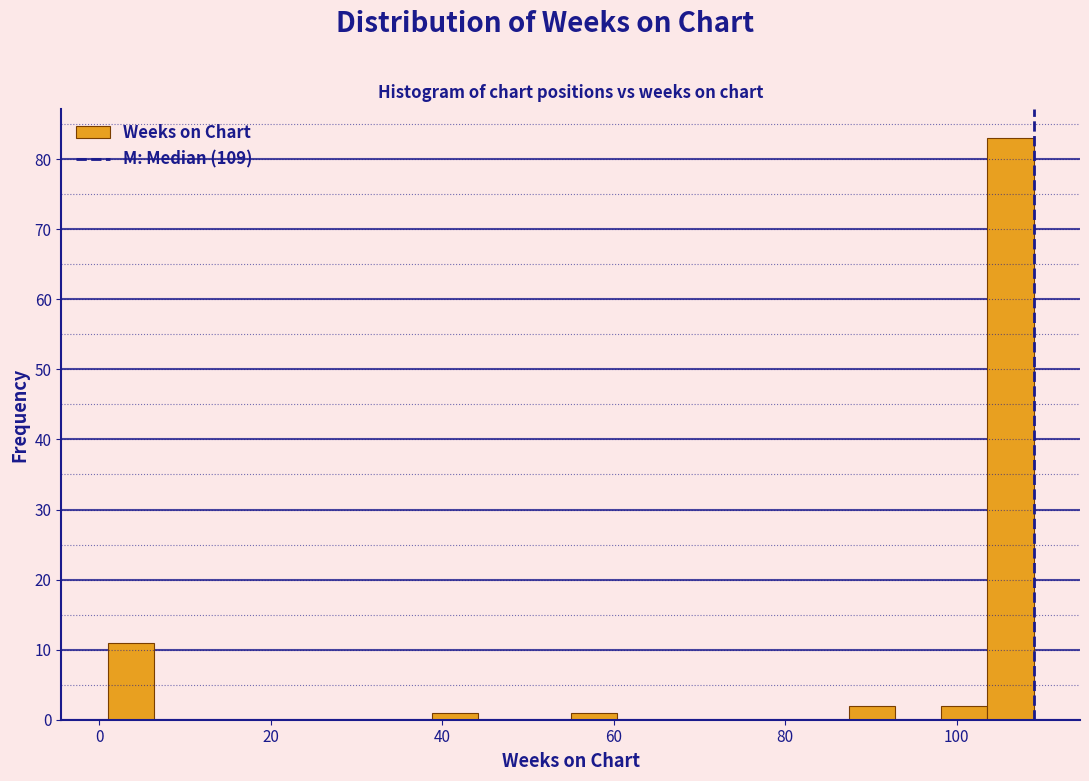

Around what value on the x-axis is the tallest bar? Give the approximate position of its centre, as read against the axis.

106